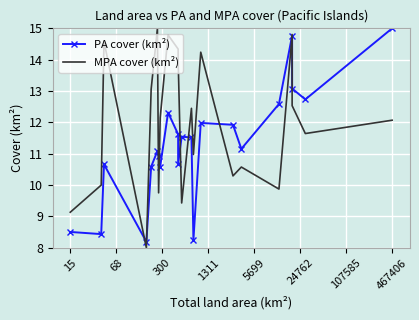

True or false: MPA cover (km²) has more than 0 interior local peaks.

True